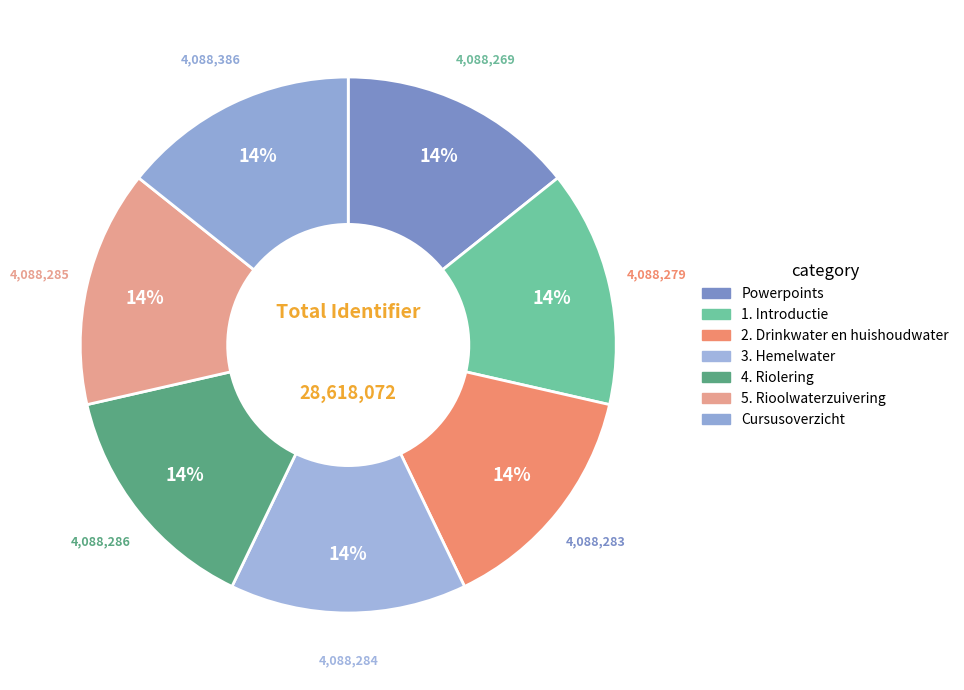

How many slices are in this pie chart?

7